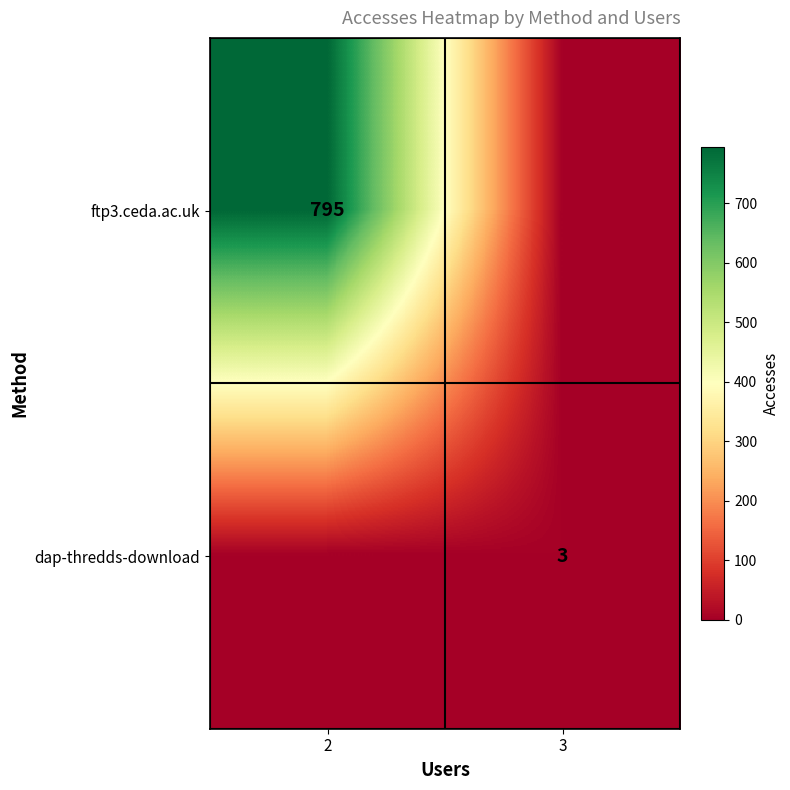

At which category is the sum across all series the highest?

2